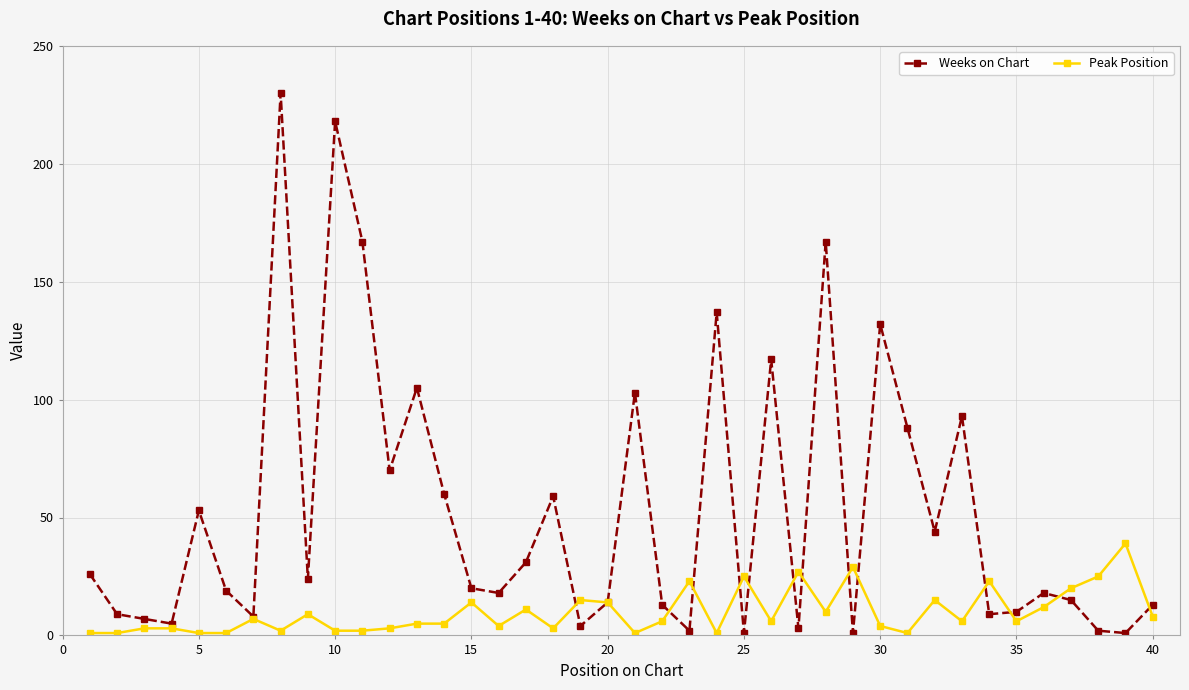

List the series in order of their overall mean, lowest first.

Peak Position, Weeks on Chart